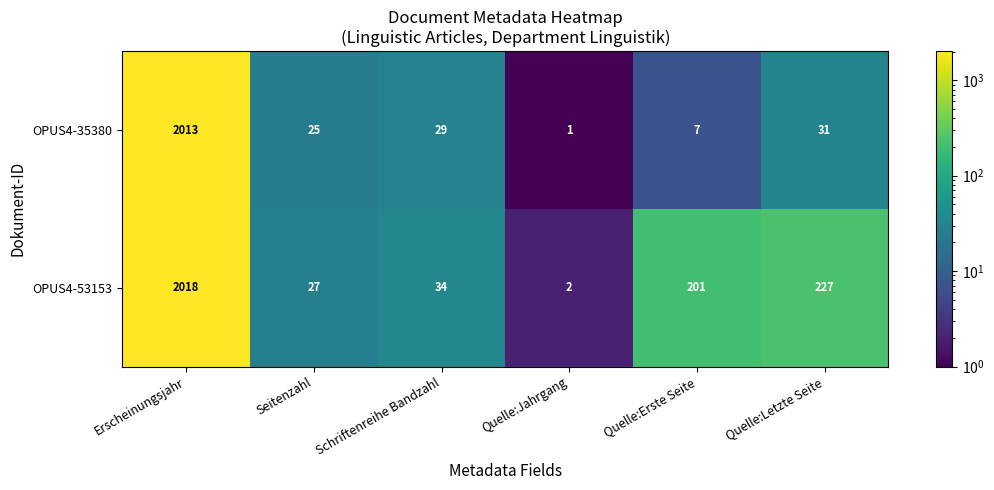

Which series changed the most between Erscheinungsjahr and Quelle:Erste Seite?

OPUS4-35380